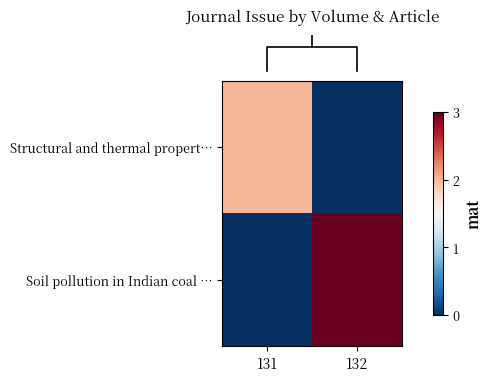

What is the difference between the highest and lowest values at 131?

2